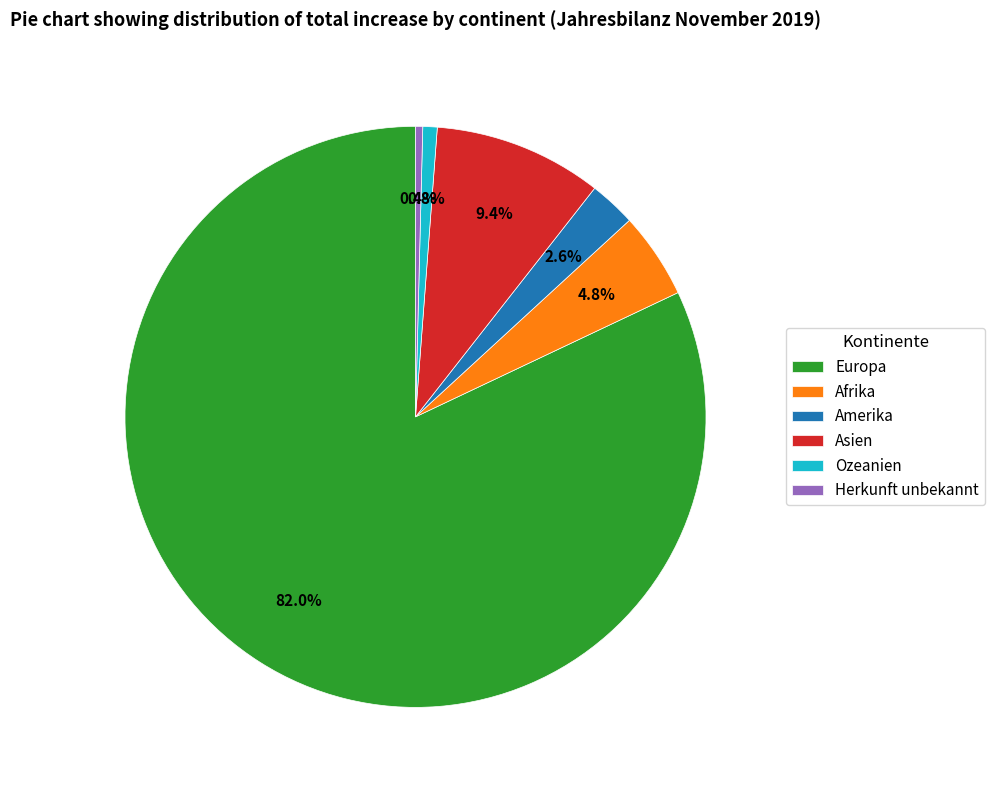

Which slice is the largest?

Europa